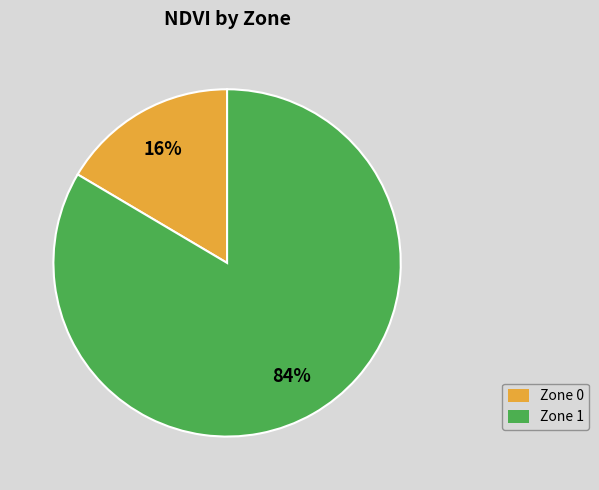

To the nearest percent, what portion does Zone 1 represent?

84%